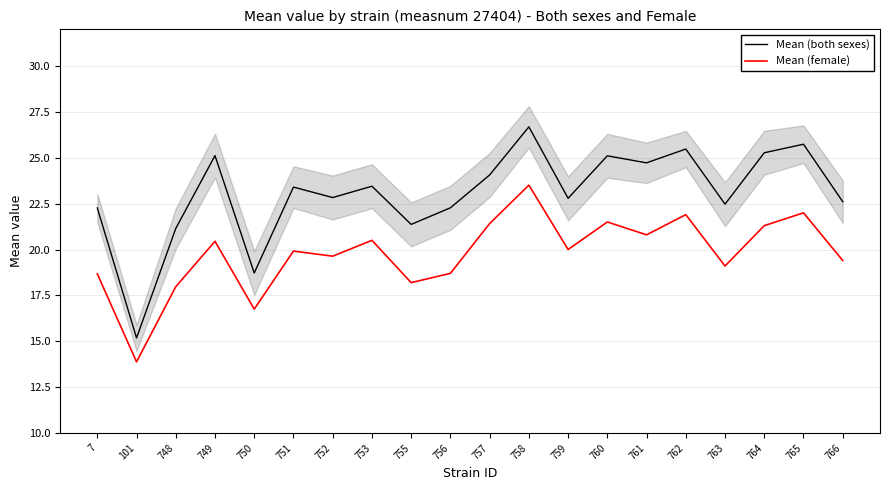

How many data points in Mean (both sexes) are above 23?

10